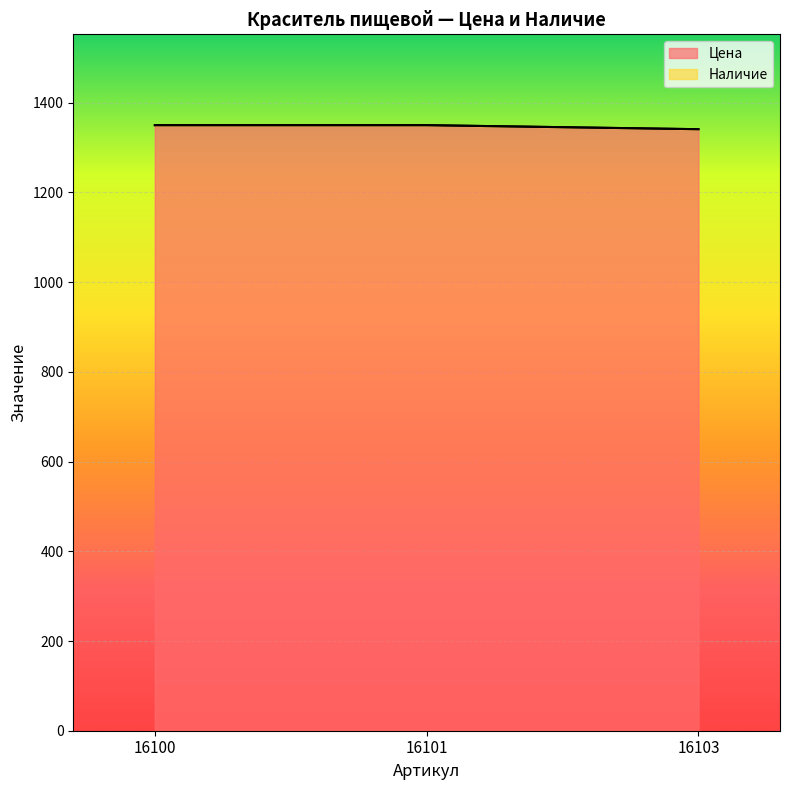

What is the sum of all values?

4041